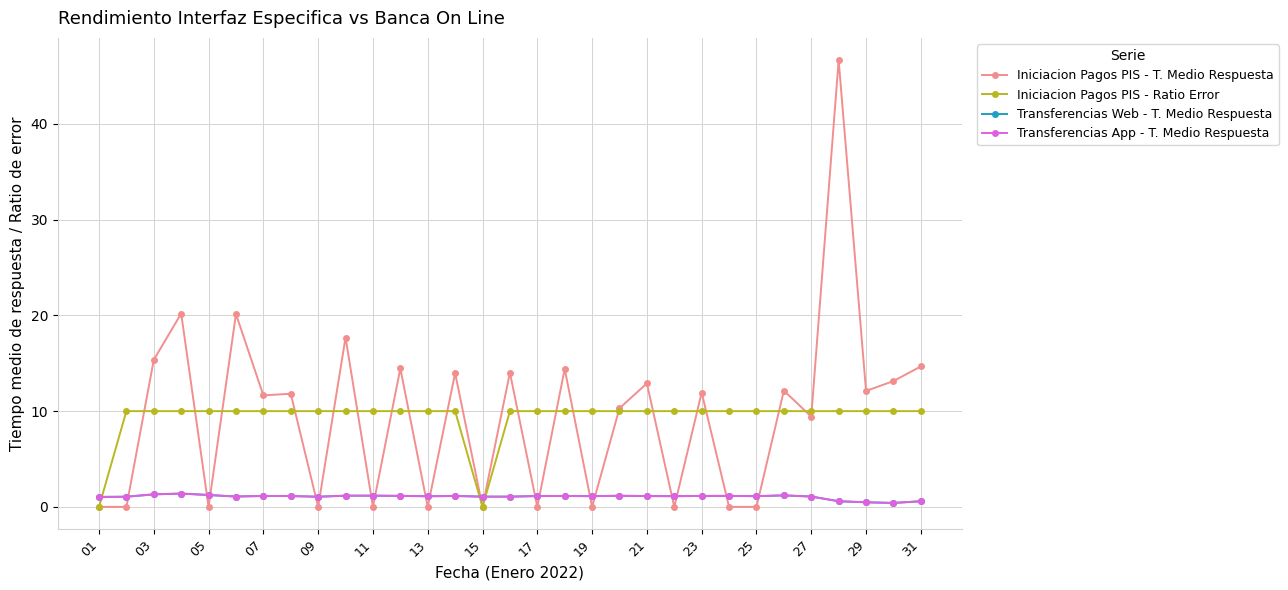

Where does the Iniciacion Pagos PIS - T. Medio Respuesta series first go above 11?

03